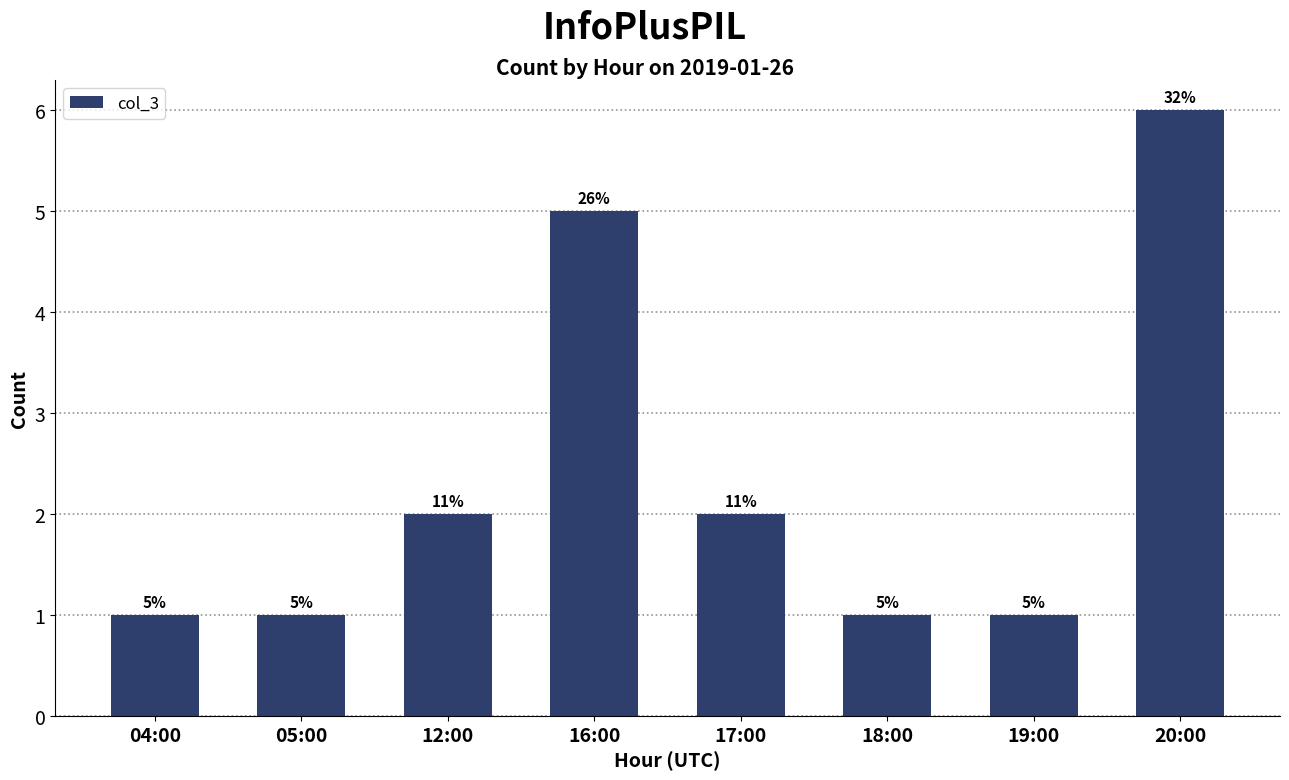

Reading right to left, list all the values displayed in this chart.

20:00=6	19:00=1	18:00=1	17:00=2	16:00=5	12:00=2	05:00=1	04:00=1